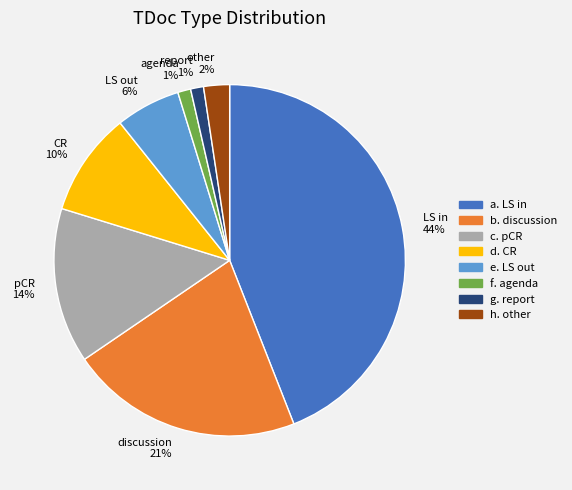

To the nearest percent, what is the difference between the pCR and LS out slice percentages?

8%